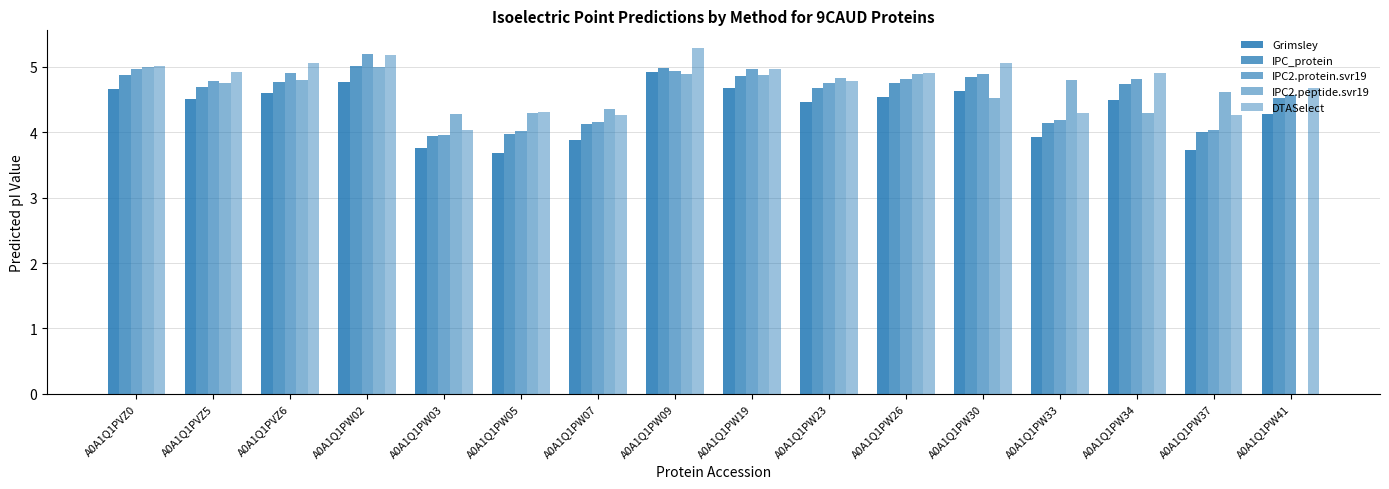

Rank the series by their maximum value, from lowest to highest.

Grimsley, IPC2.peptide.svr19, IPC_protein, IPC2.protein.svr19, DTASelect